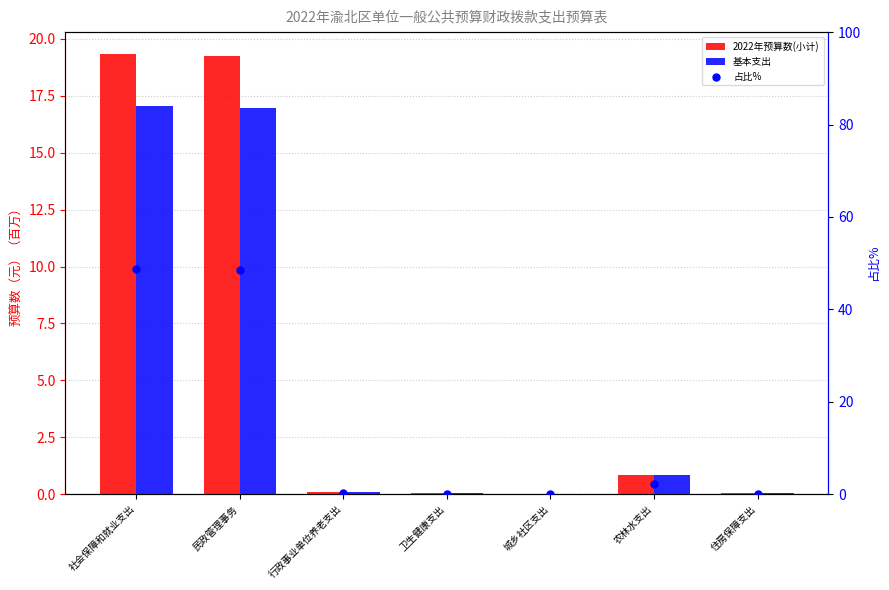

What is the total value across all series at 民政管理事务?

84.7